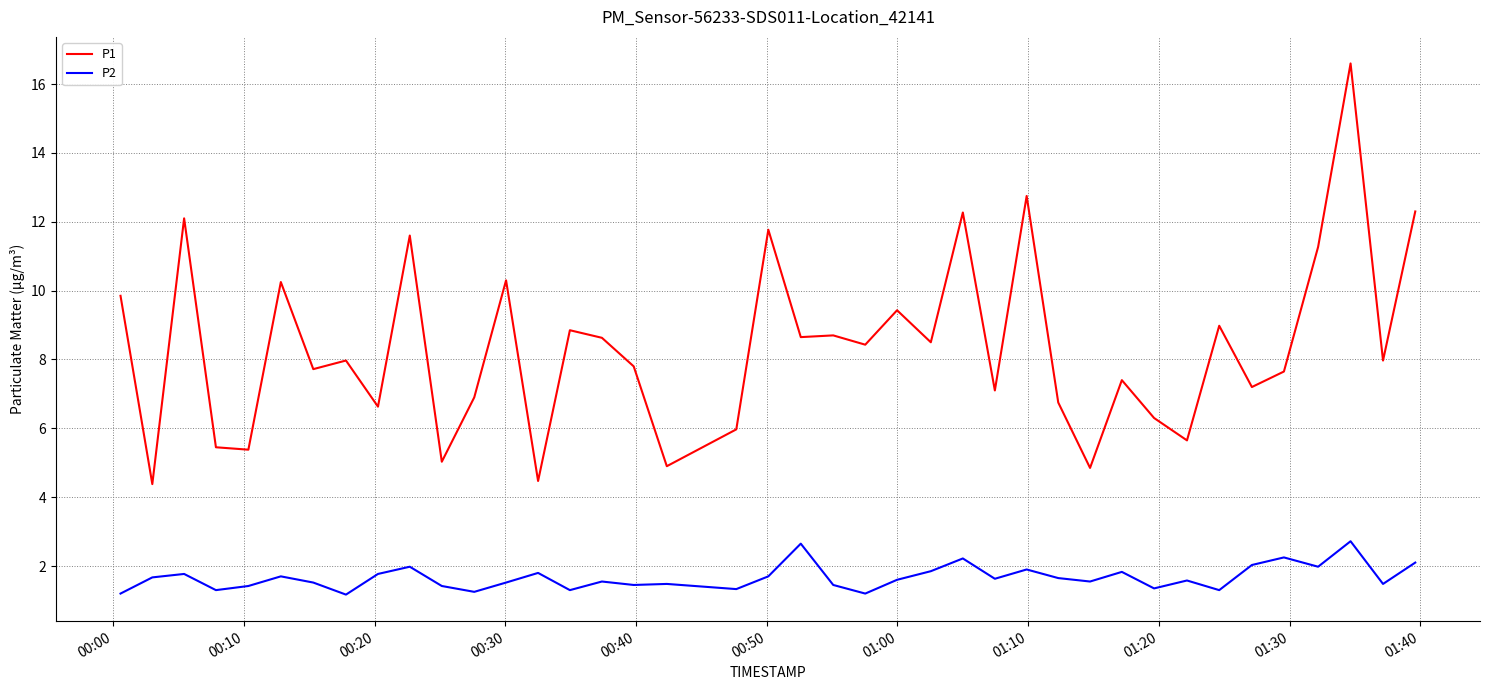

Rank the series by their maximum value, from lowest to highest.

P2, P1